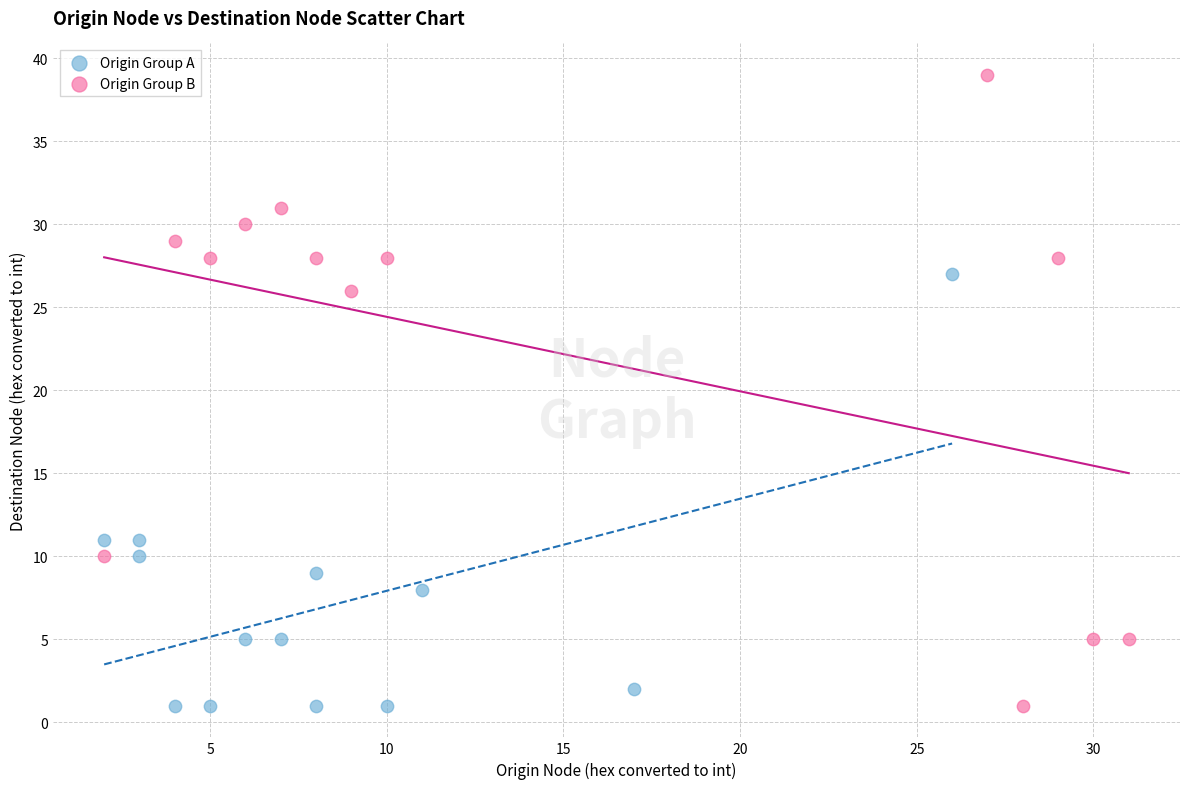

Which series contains the highest Y value?

Origin Group B